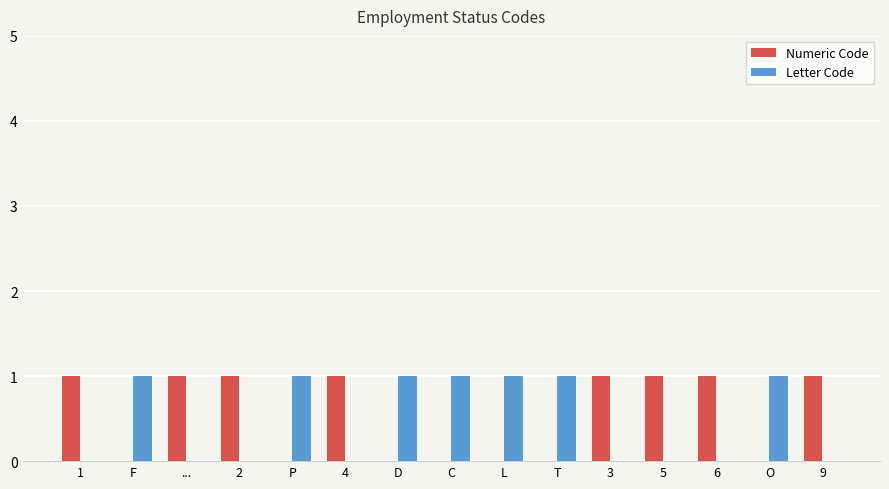

Is it true that Numeric Code equals 0 at P?

True